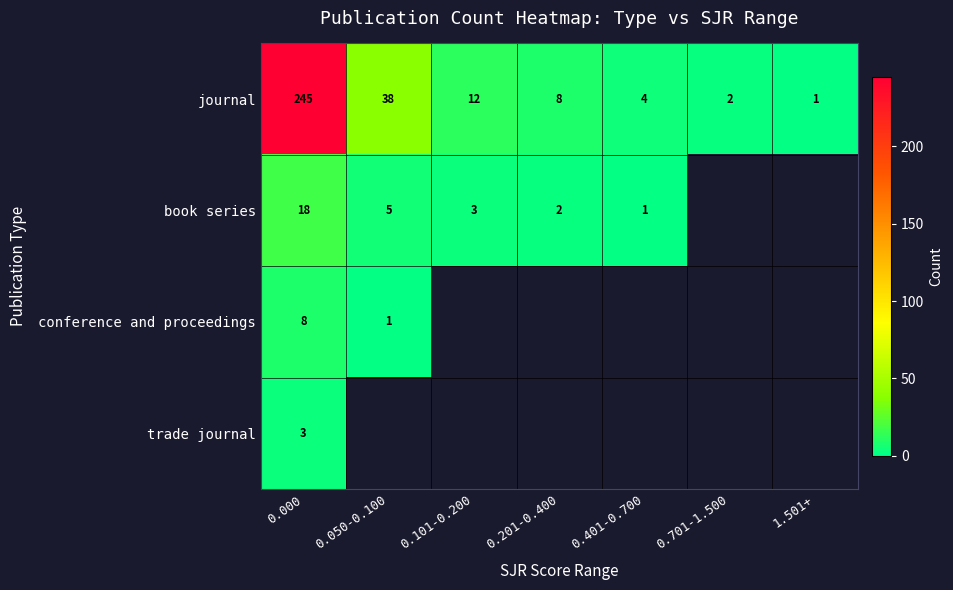

What is the total value across all series at 0.000?

274